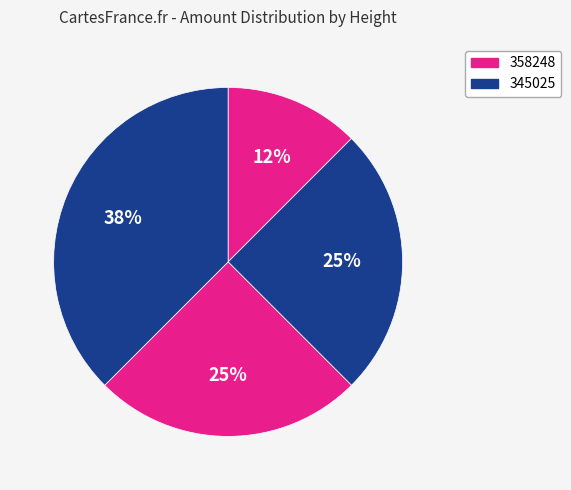

How many segments does this pie chart have?

4